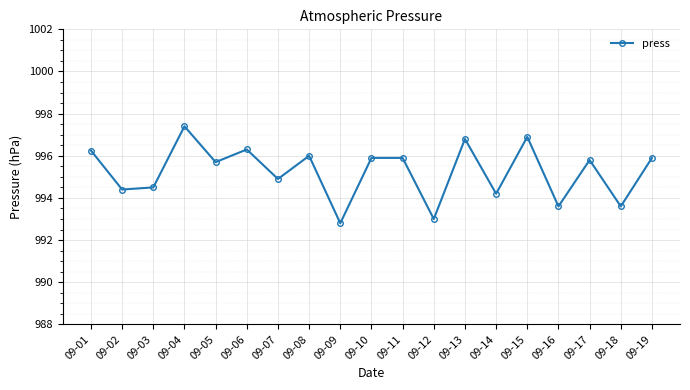

What is the ratio of the value at 09-02 to the value at 09-14?

1.0